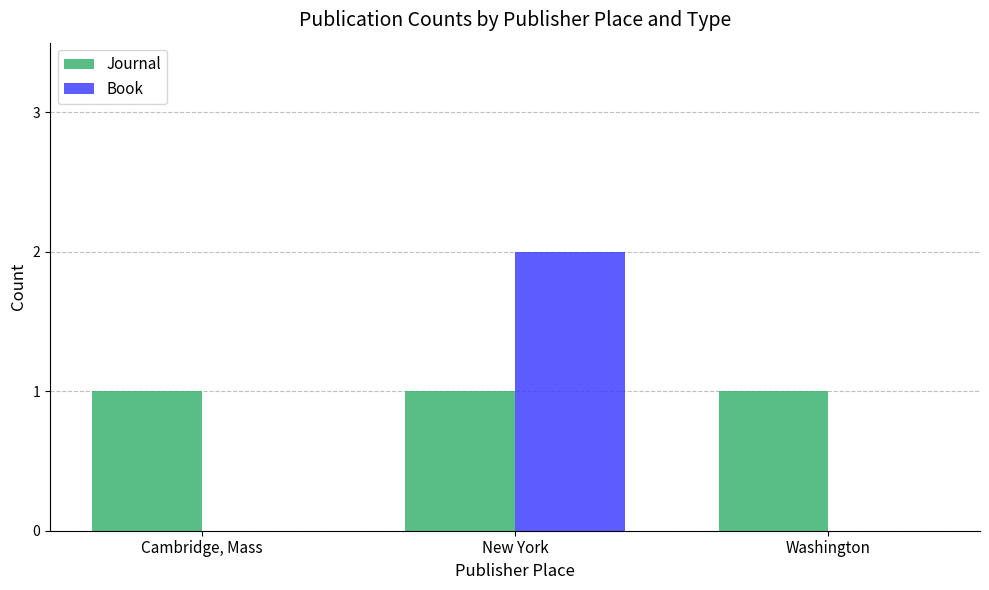

How many groups of bars are there?

3